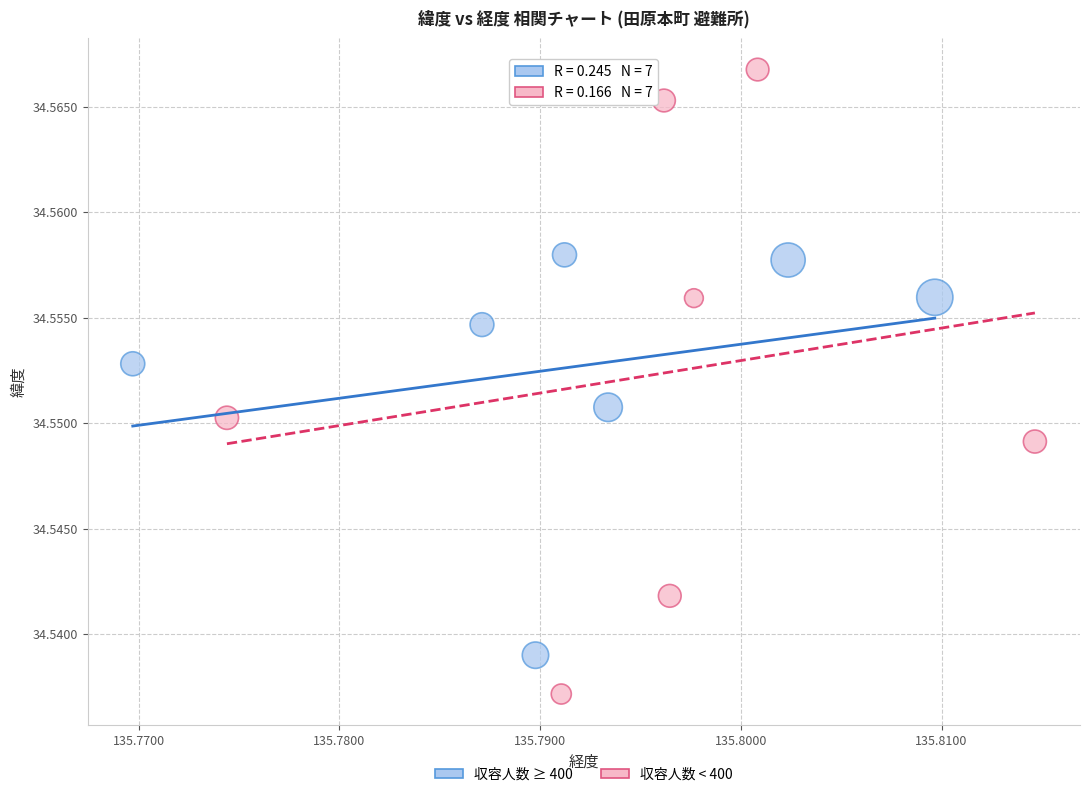

Which series has the widest spread of Y values?

収容人数 < 400